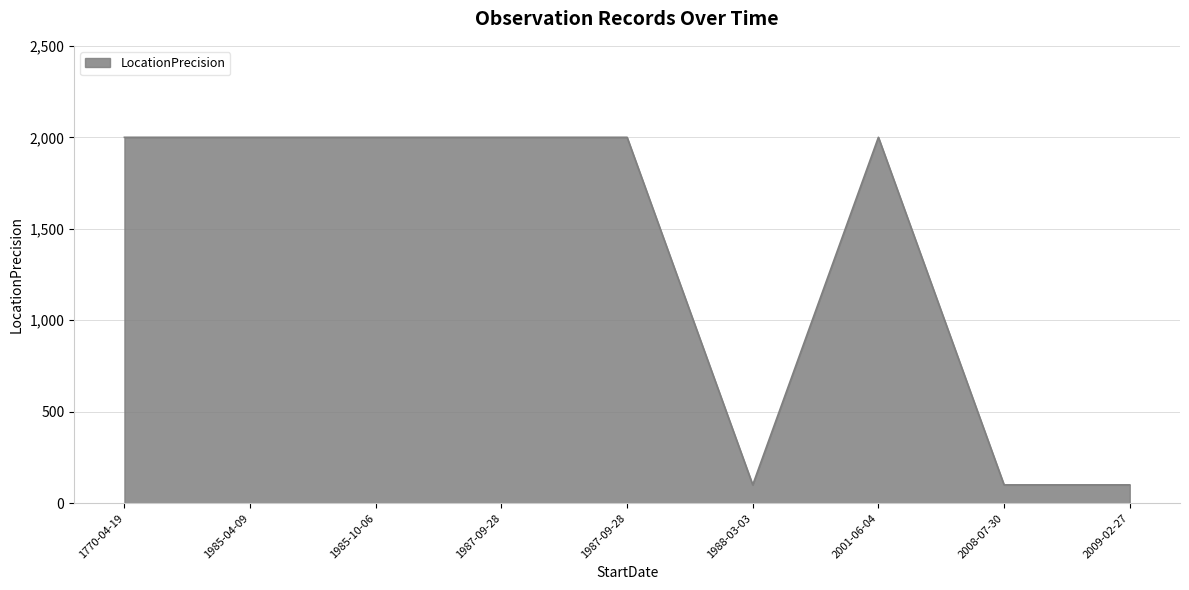

What is the label of the 9th point from the right?

1770-04-19